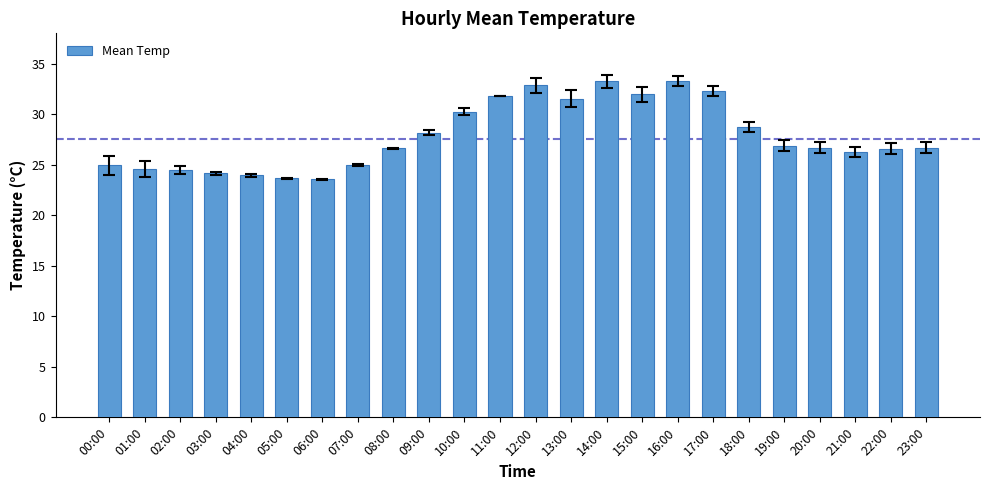

What is the sum of the values at 21:00 and 06:00?

49.9